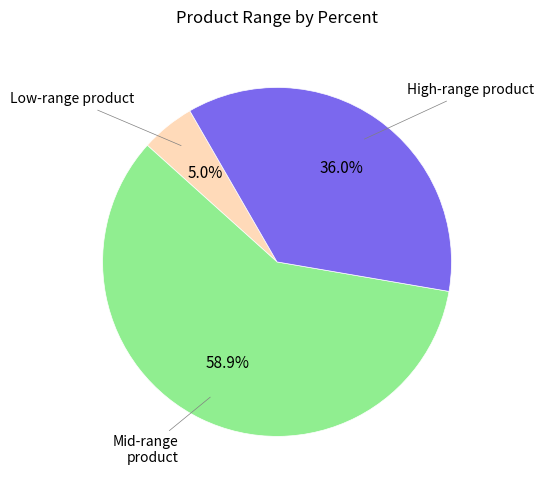

Is there a majority slice in this chart?

Yes